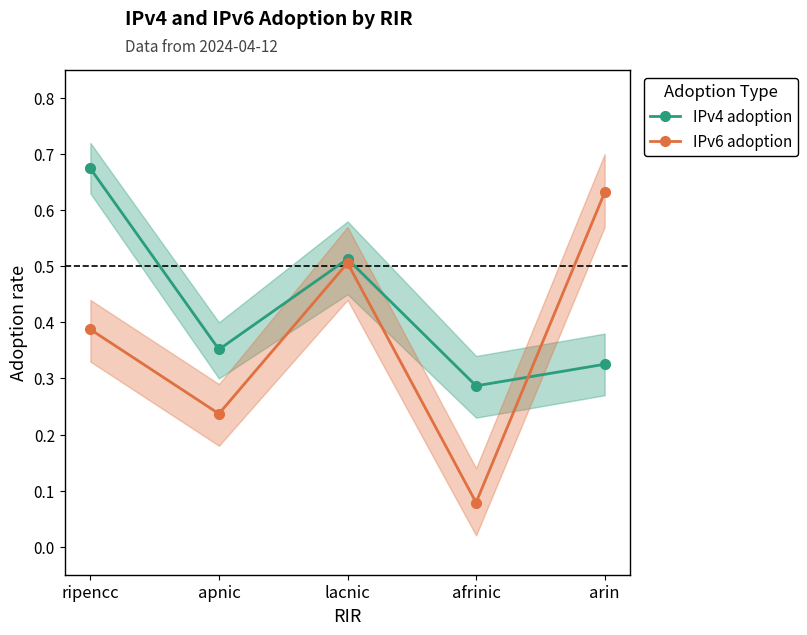

List the series in order of their peak value, lowest first.

IPv6 adoption, IPv4 adoption